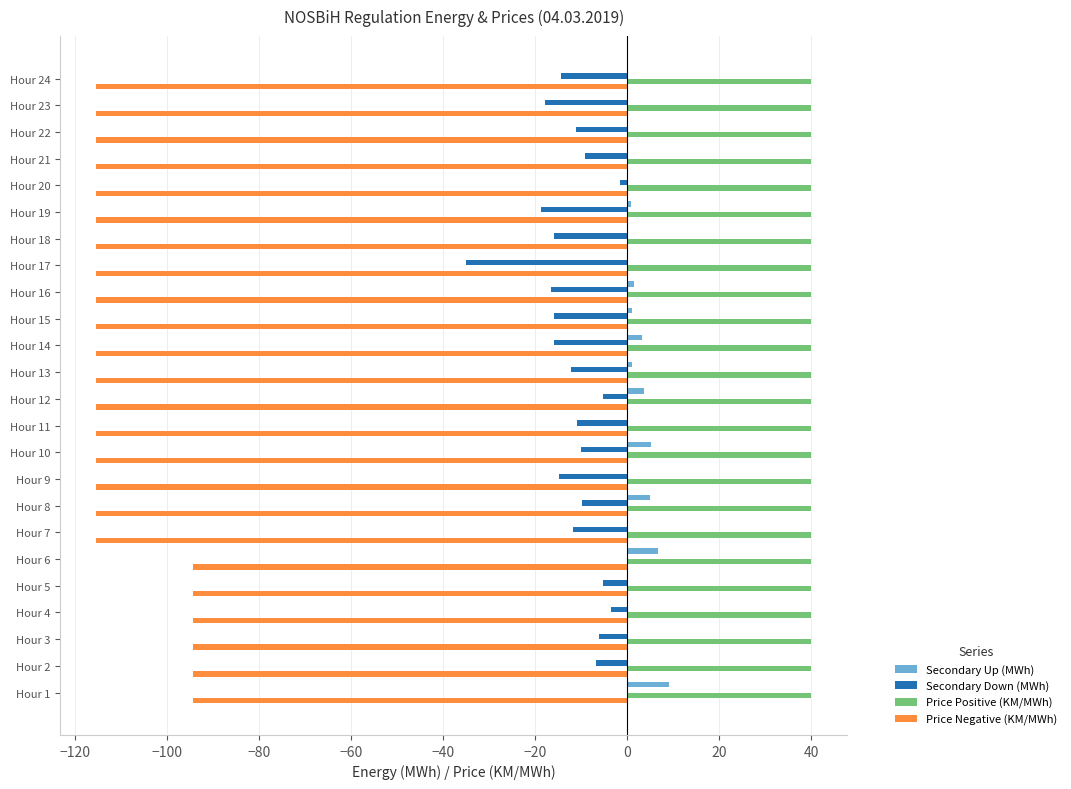

The value of Price Positive (KM/MWh) at Hour 19 is 10.2. True or false?

False